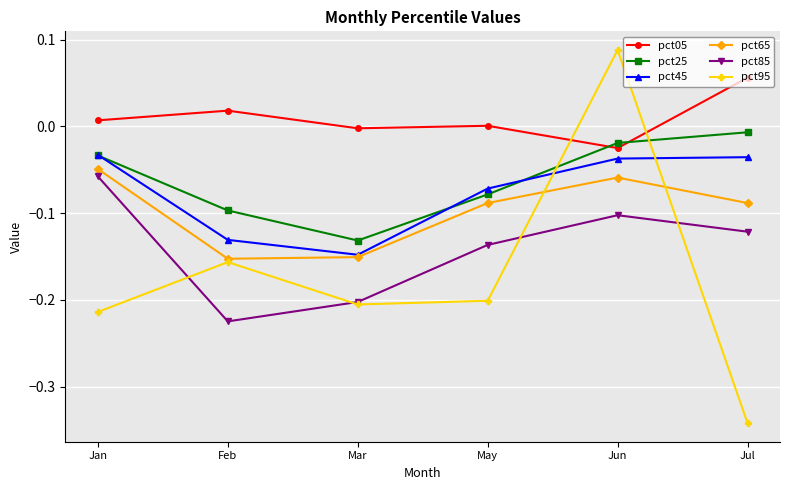

True or false: pct05 and pct95 cross at least once.

True